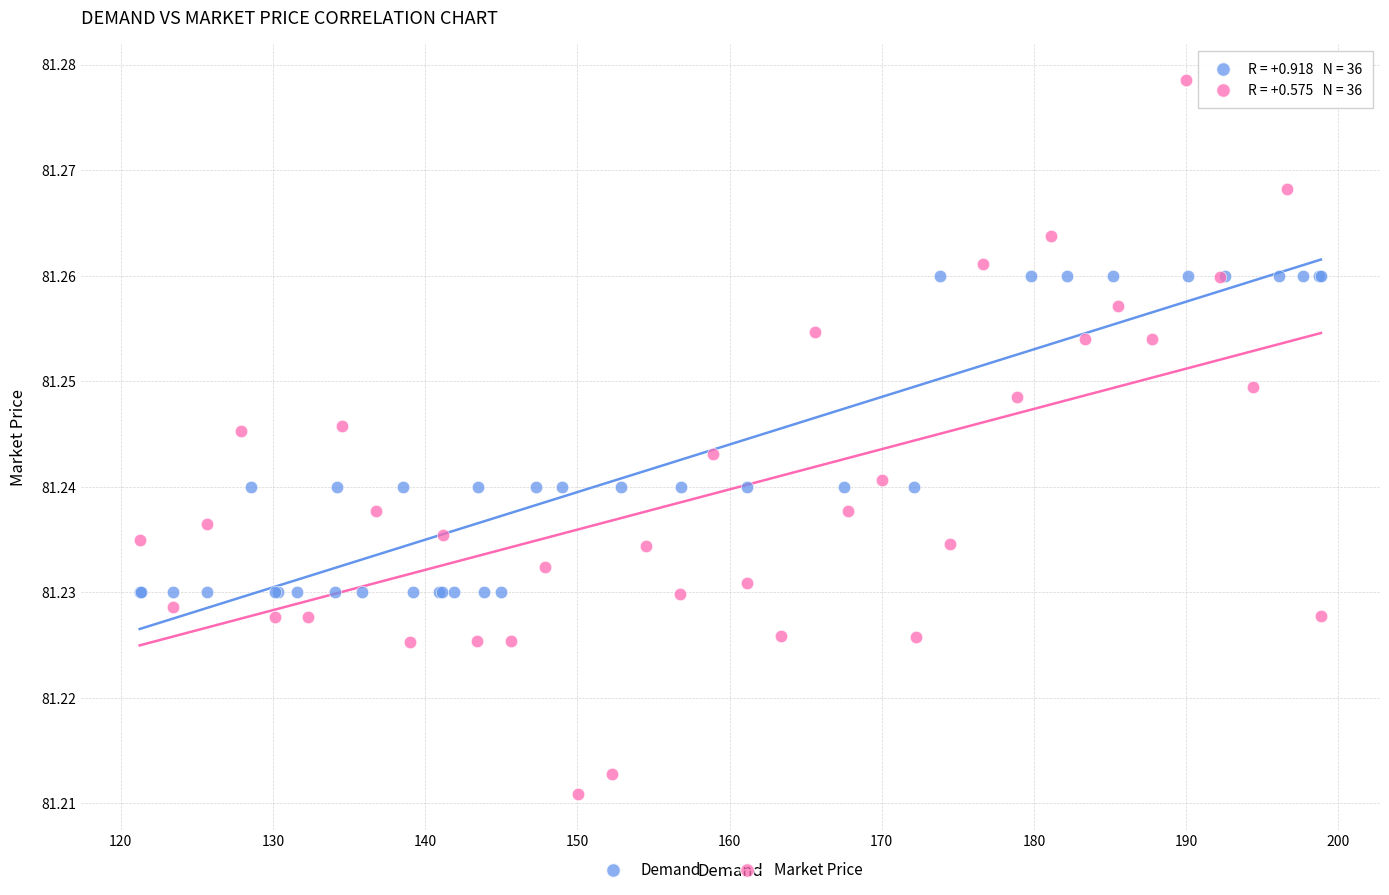

What are all the series names shown in the legend?

Demand, Market Price